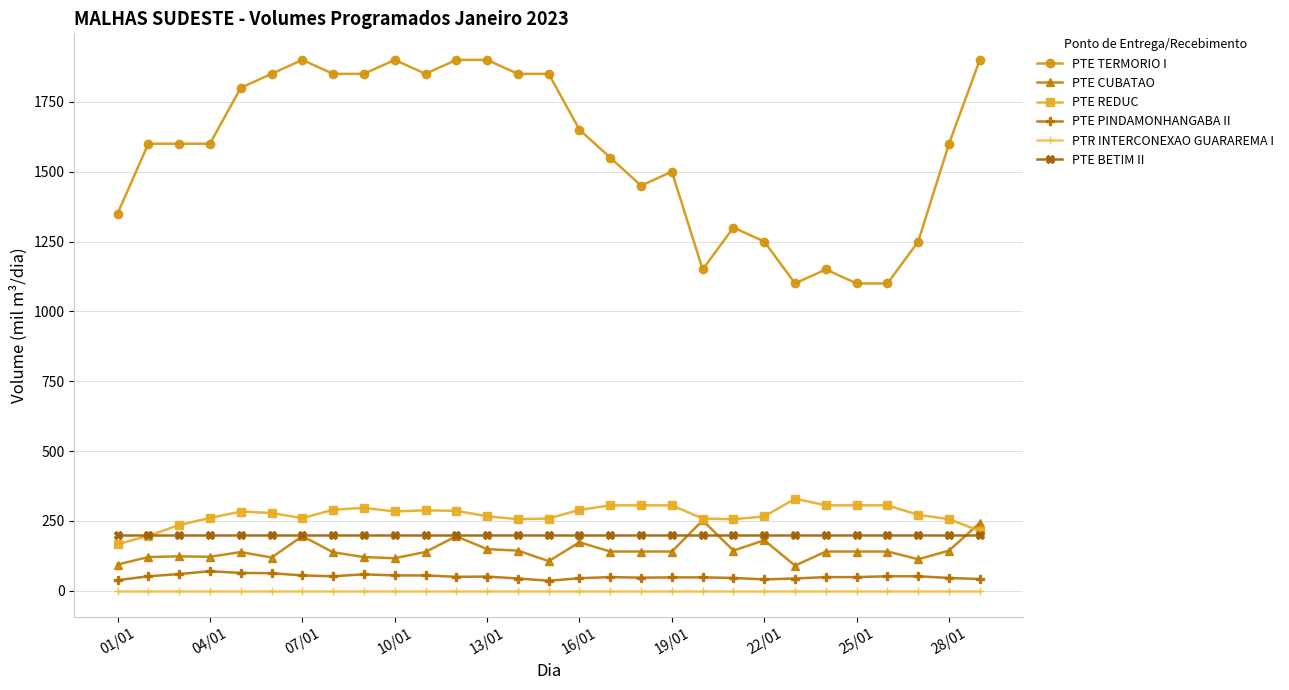

What is the greatest value displayed?

1900.0